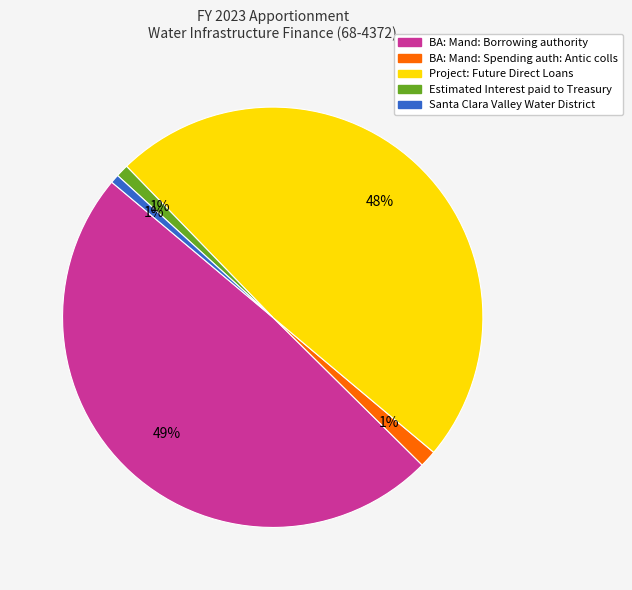

What percentage is the Estimated Interest paid to Treasury slice, to the nearest percent?

1%